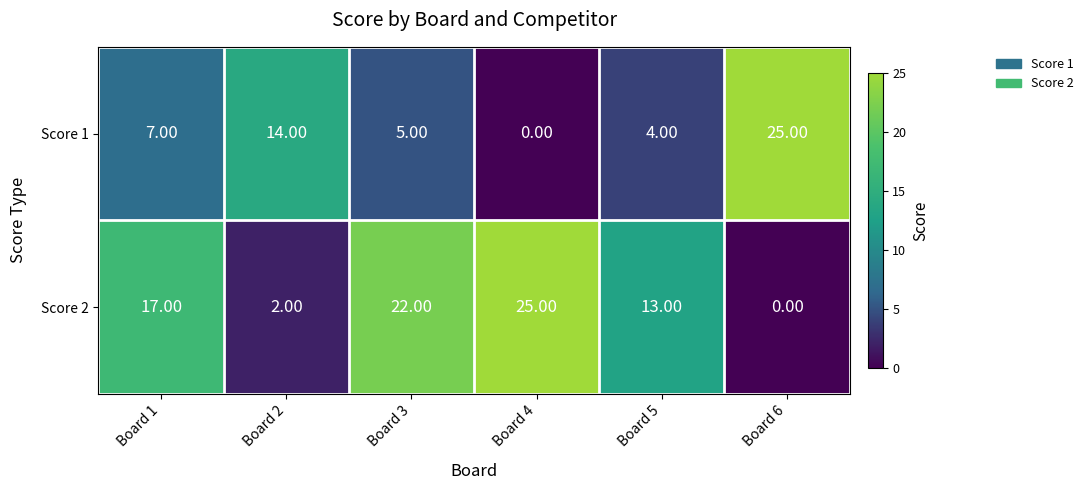

List the series in order of their overall mean, lowest first.

Score 1, Score 2